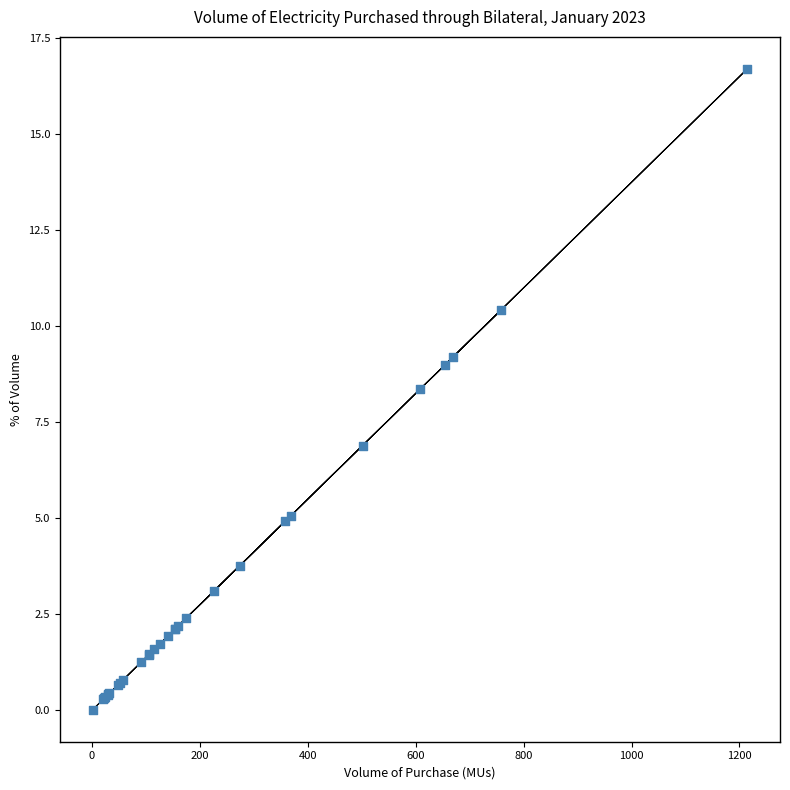

What Y value in the scatter plot is closest to 8?

8.4